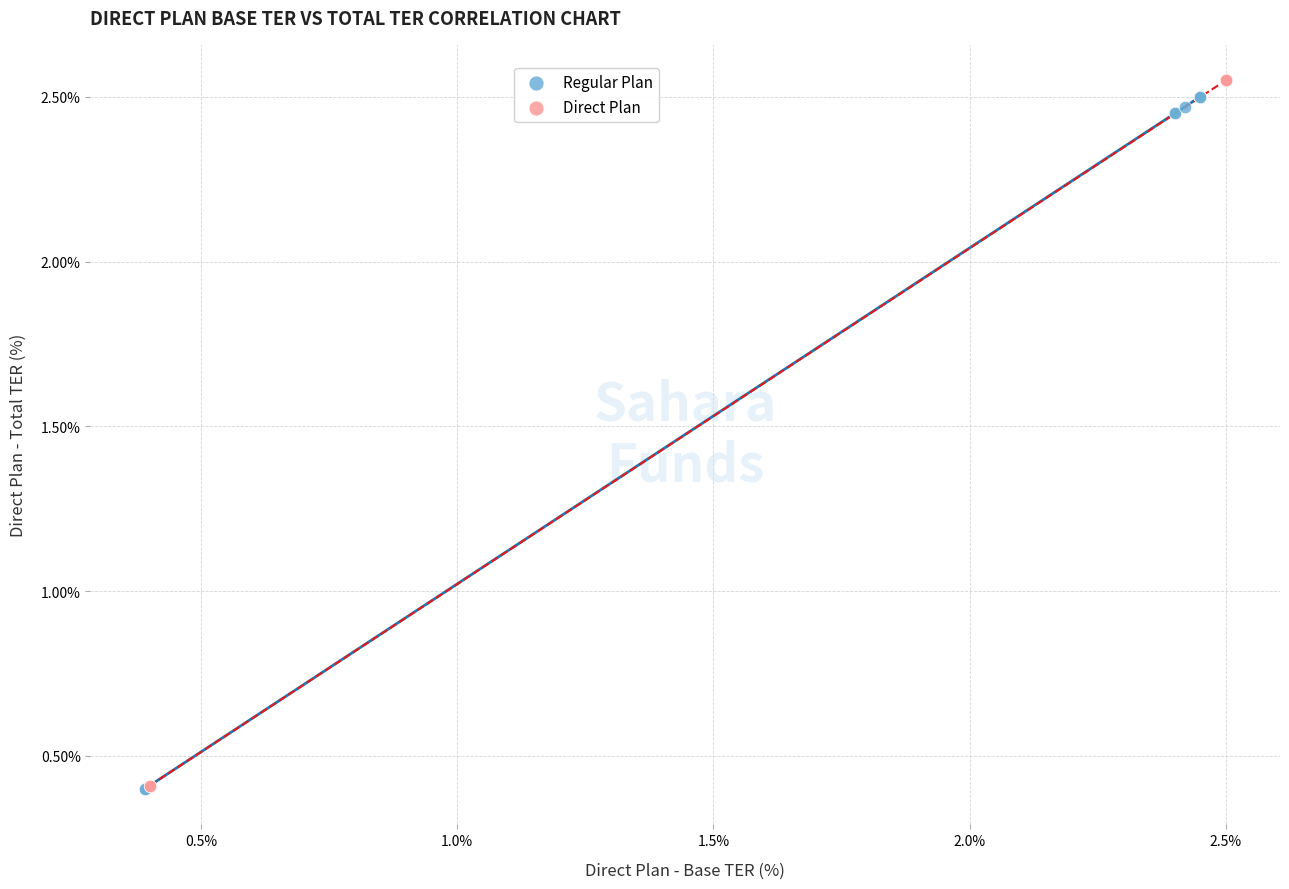

Which series has the widest spread of Y values?

Direct Plan